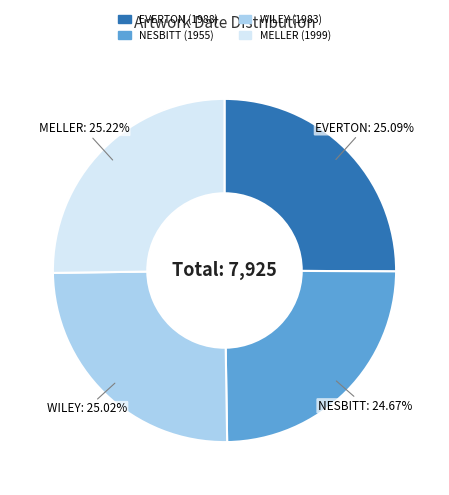

Does MELLER (1999) account for over 50% of the chart?

No